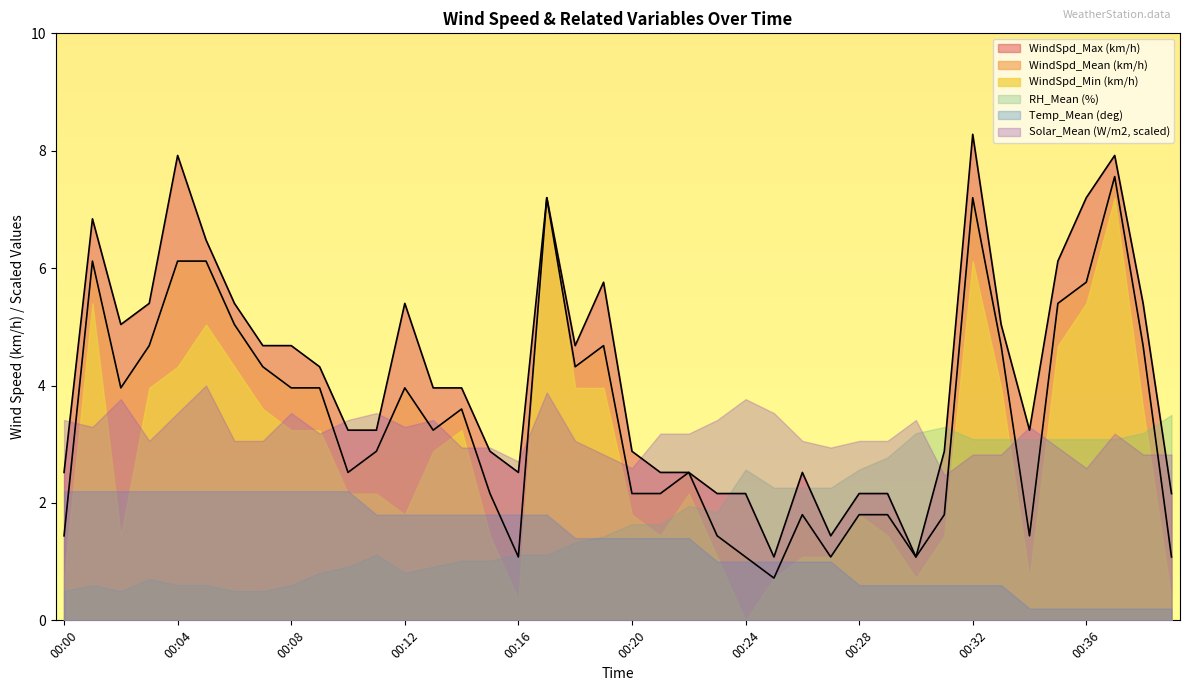

What is the value of the WindSpd_Max (km/h) point at the 22nd from the left?

2.5